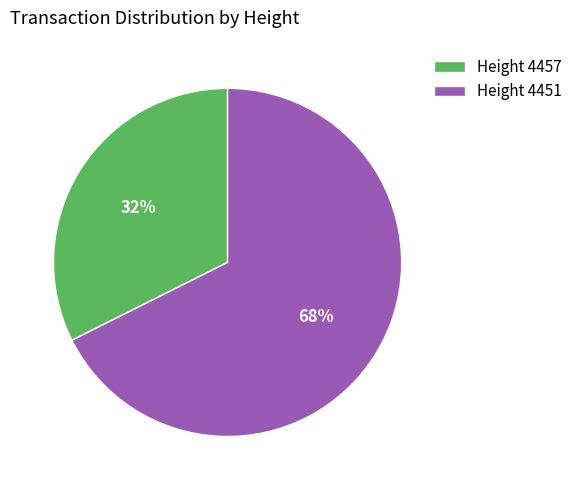

How many slices are in this pie chart?

2